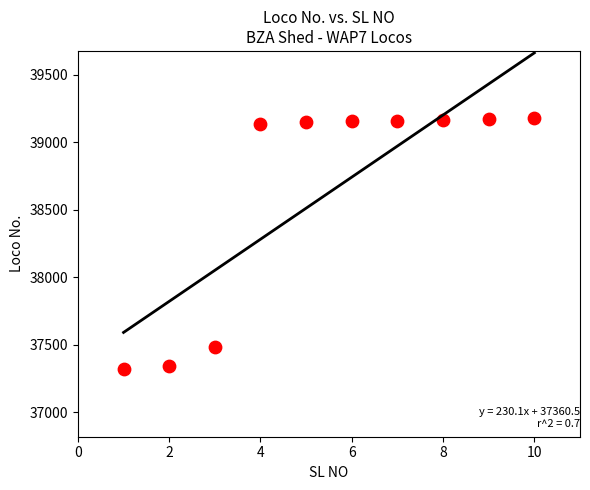

What Y value in the scatter plot is closest to 38247?

37486